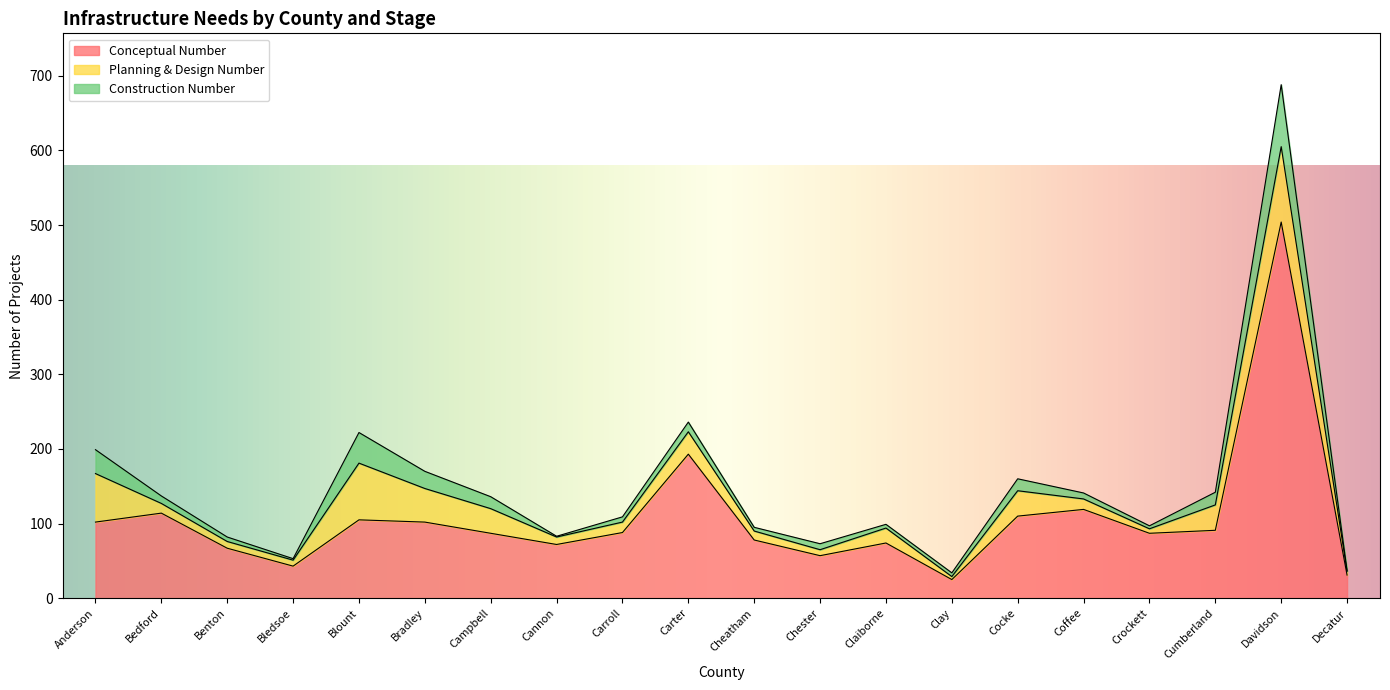

Is it true that Construction Number equals 8 at Coffee?

True